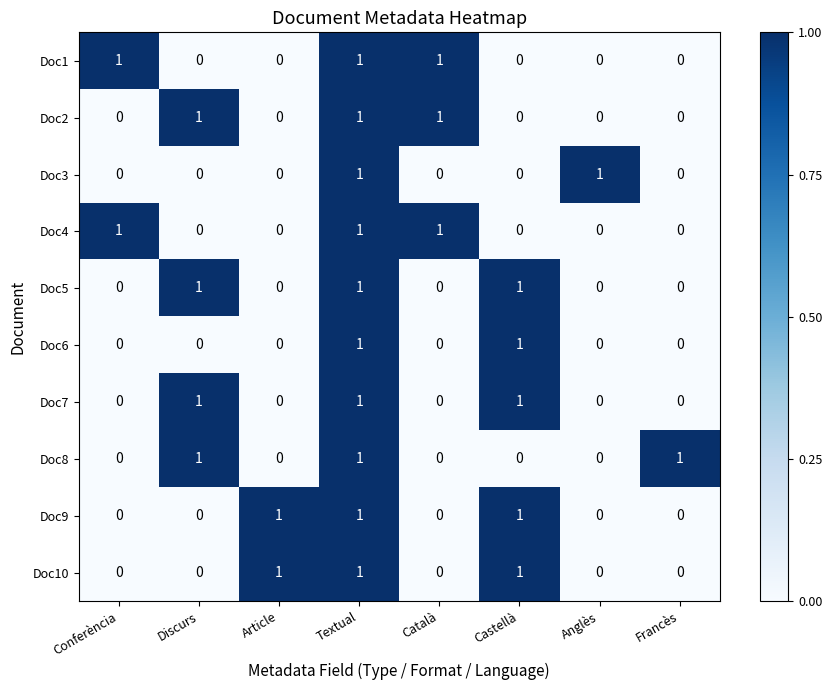

The value of Doc4 at Francès is 0. True or false?

True